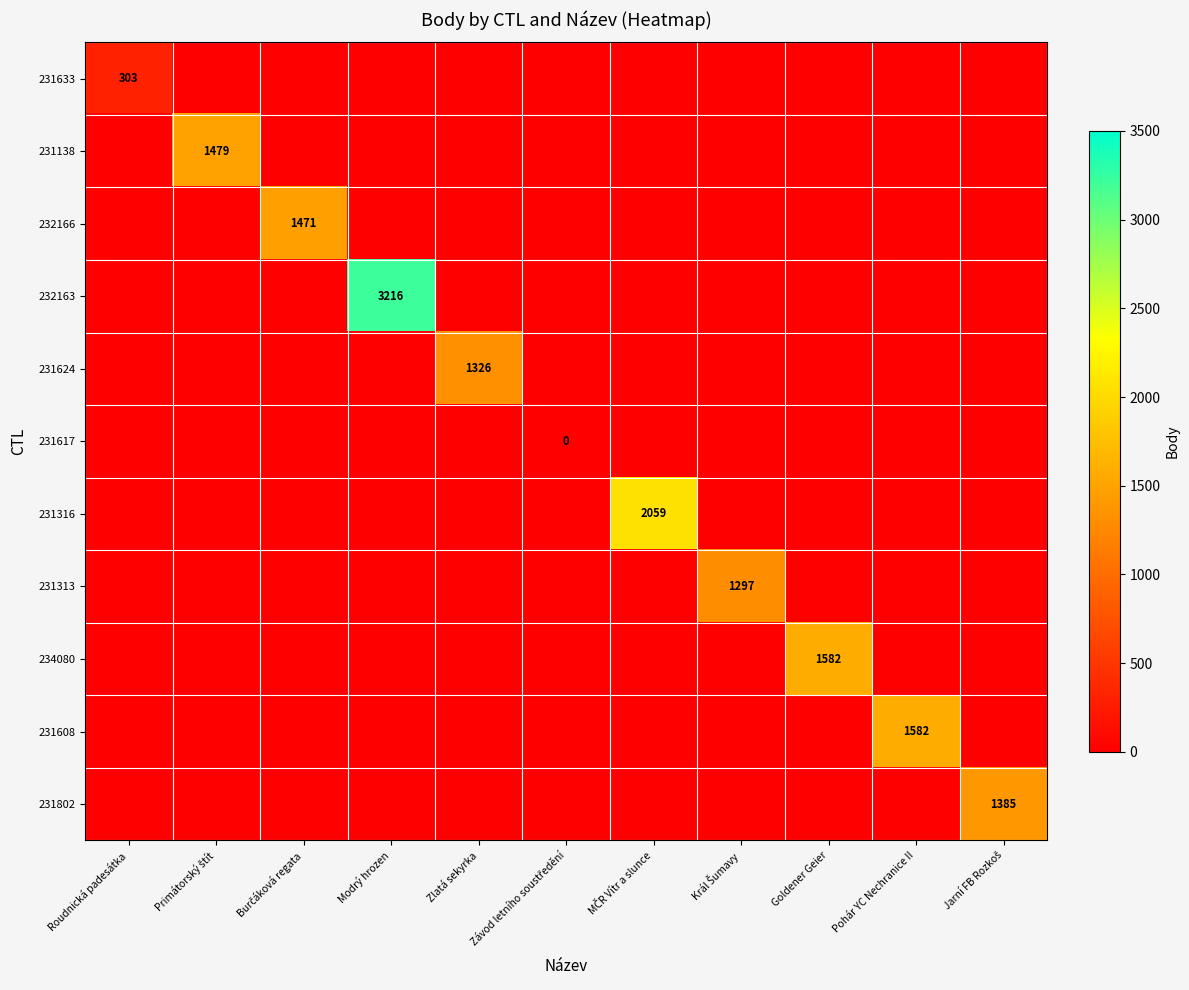

The 232163 series shows 3216 at Modrý hrozen. True or false?

True